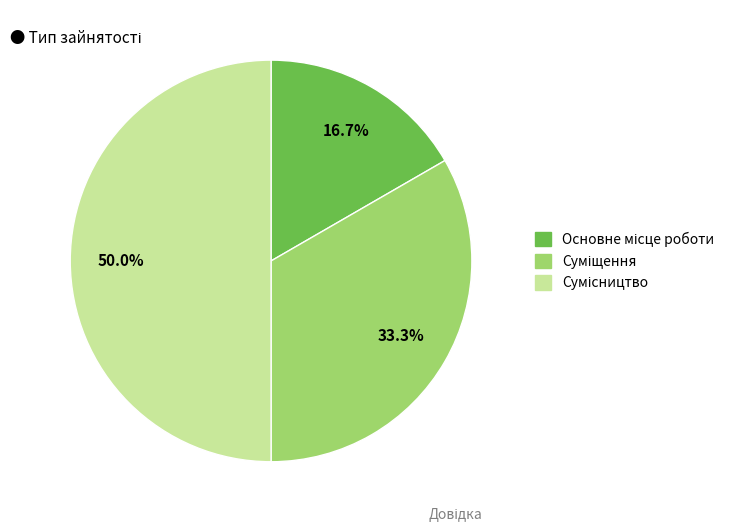

What is the largest slice in the pie chart?

Сумісництво